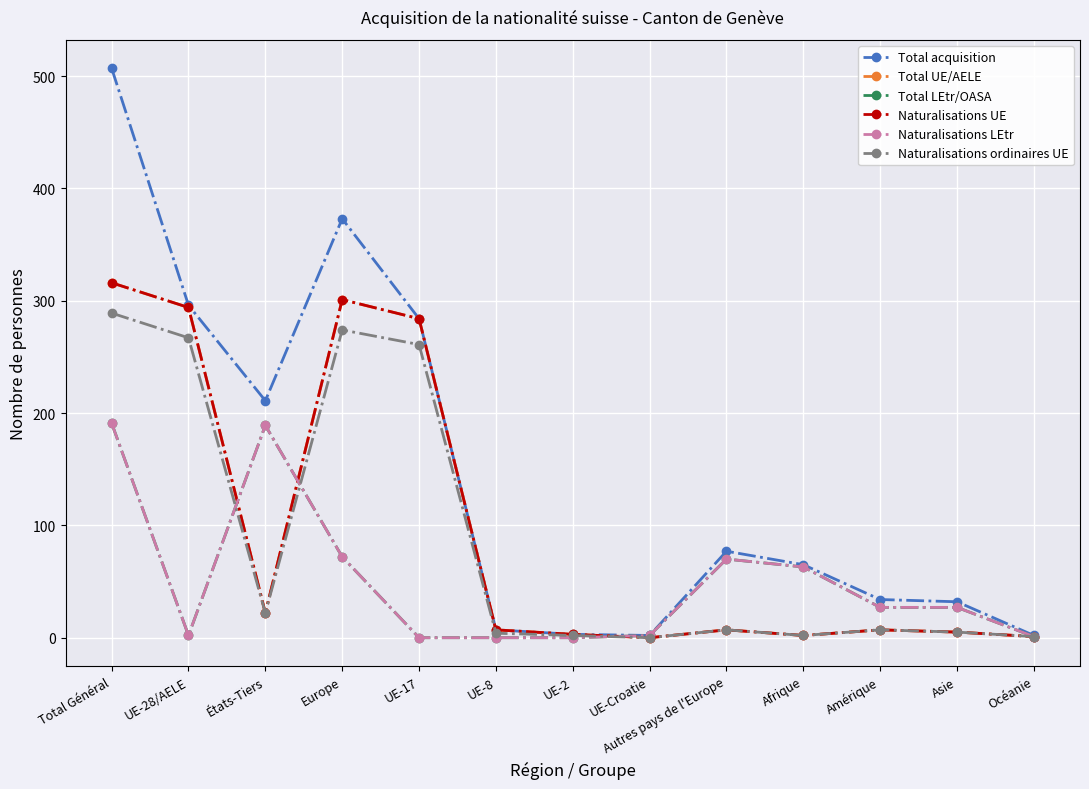

Is this an area chart (filled region under the line)?

No